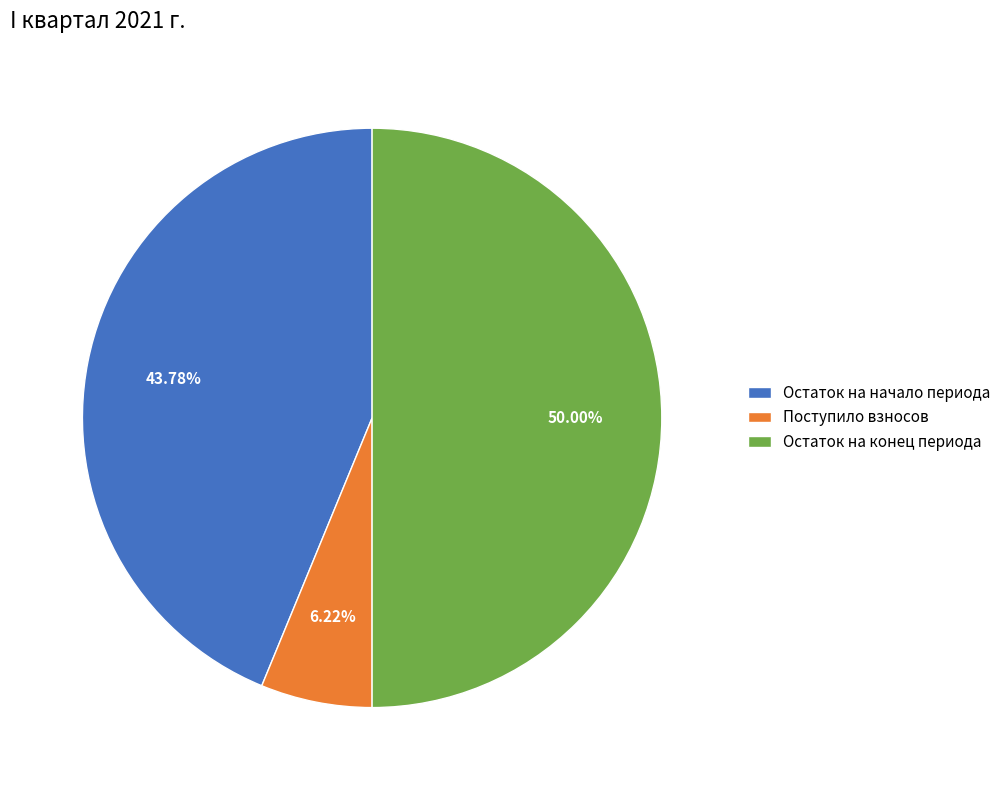

Combined, do Остаток на конец периода and Поступило взносов account for over 50%?

Yes